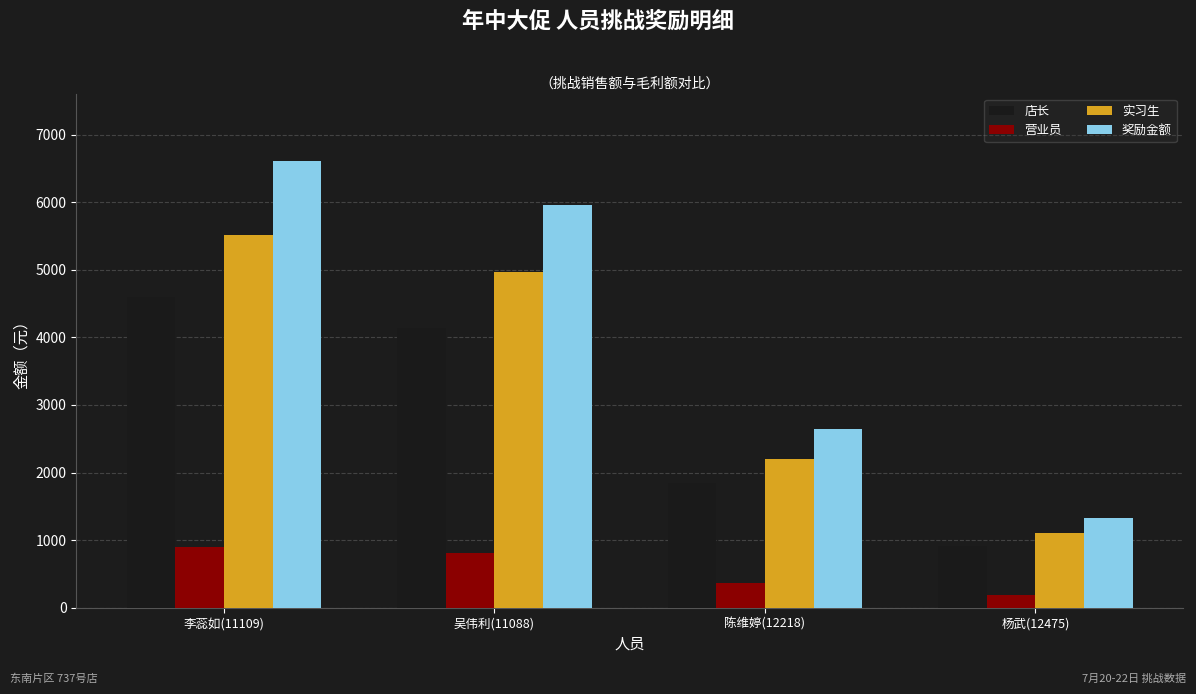

What are all the series names shown in the legend?

店长, 营业员, 实习生, 奖励金额